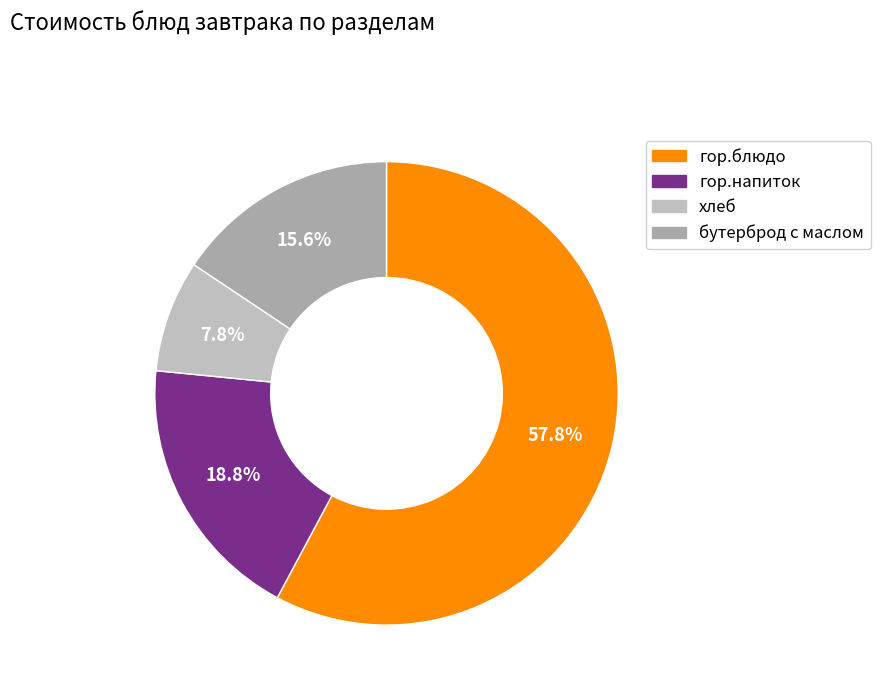

How many slices are in this pie chart?

4